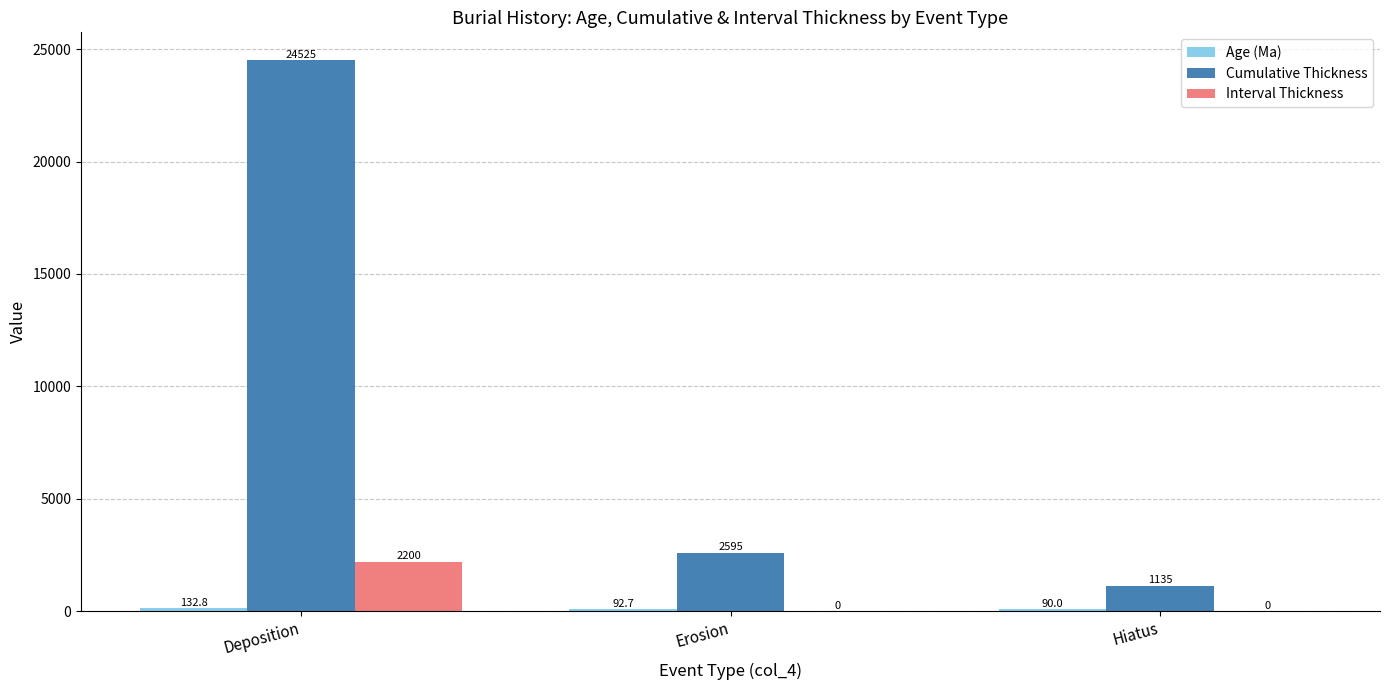

Which series has the largest total across all categories?

Cumulative Thickness